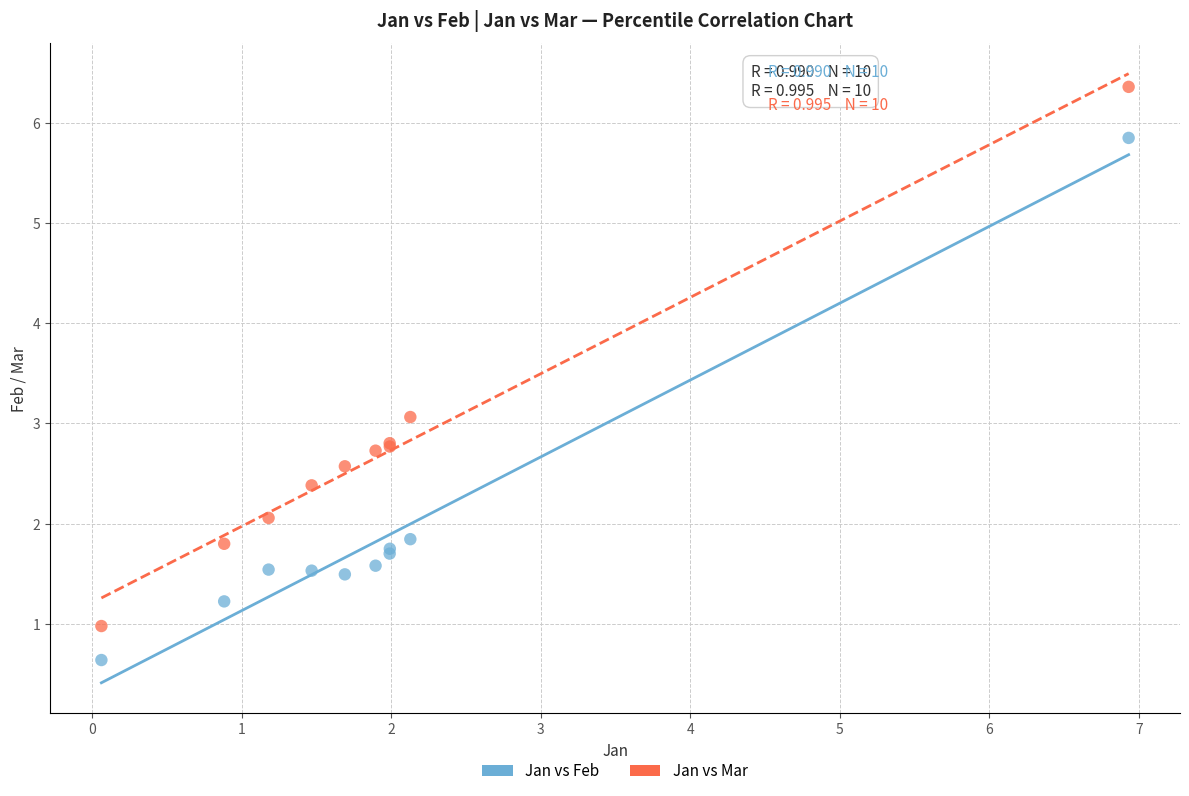

What are all the series names shown in the legend?

Jan vs Feb, Jan vs Mar